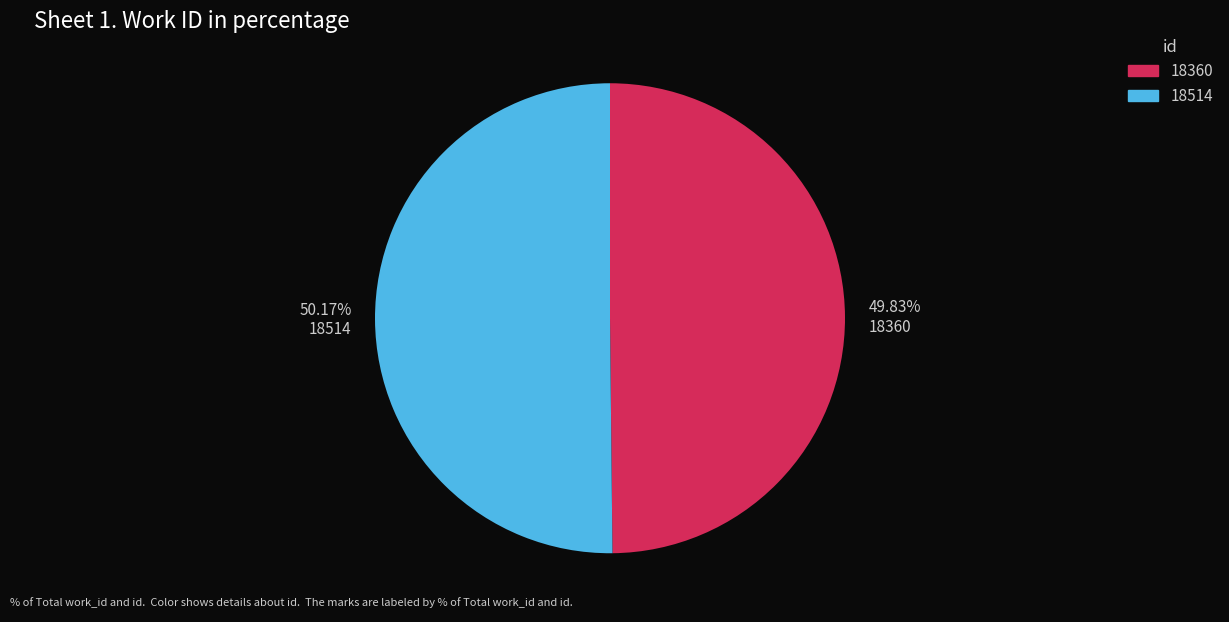

Do 18514 and 18360 together represent more than half of the pie?

Yes